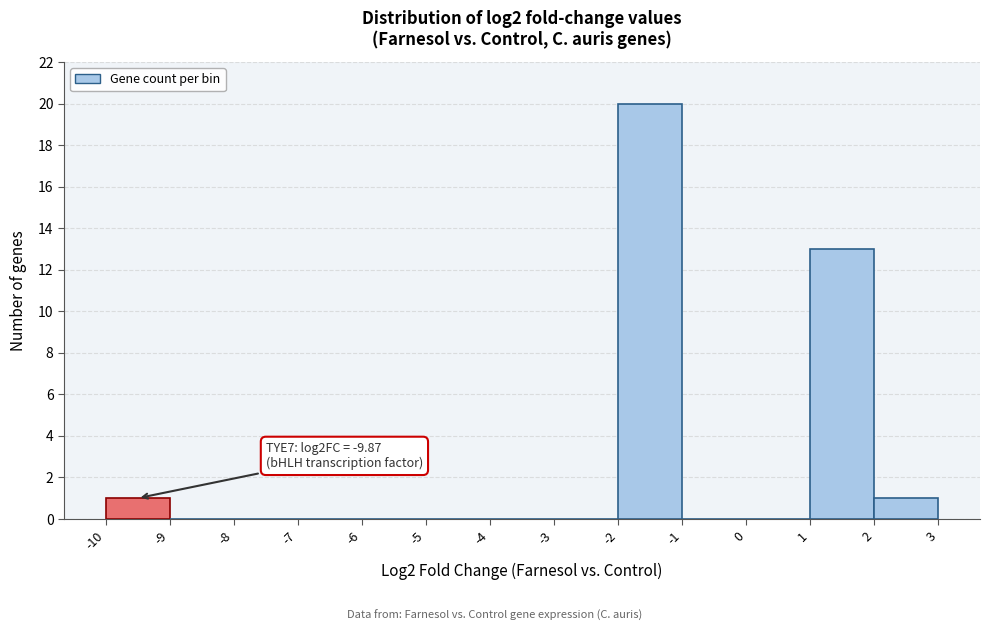

Which range on the x-axis has the tallest bar?

-2 to -1